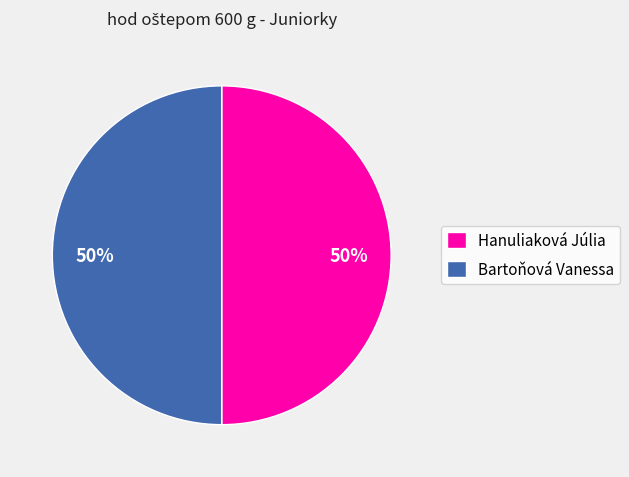

Is it true that Hanuliaková Júlia is 50% of the pie?

True